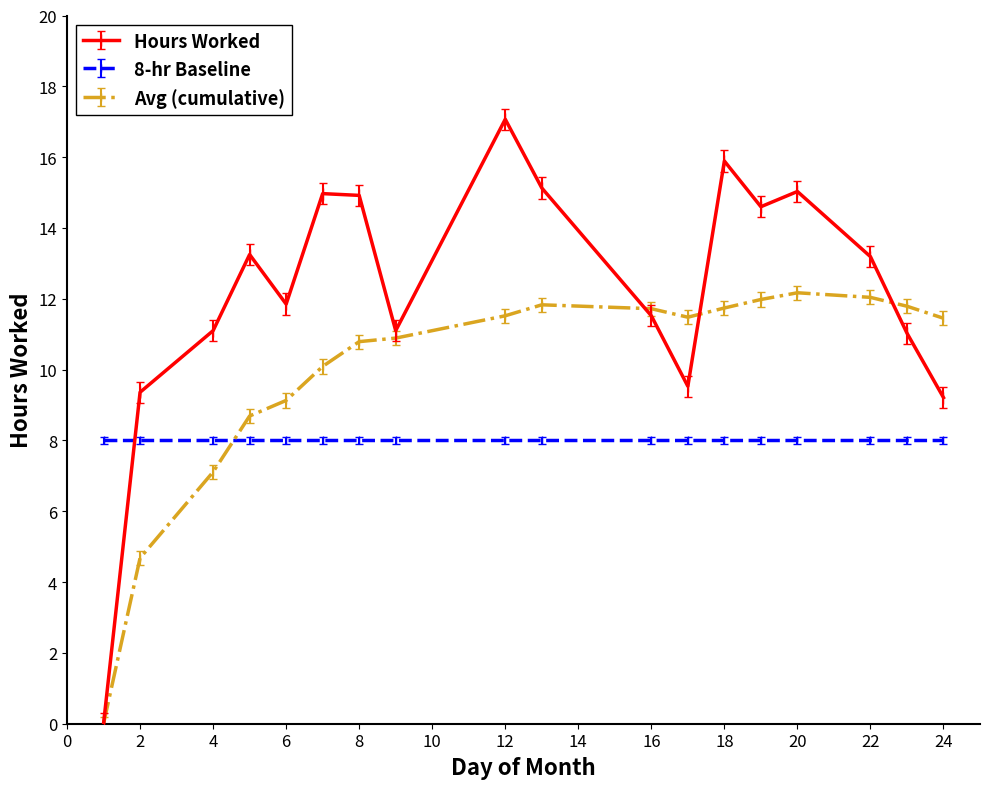

What is the highest value of the Hours Worked series?

17.1